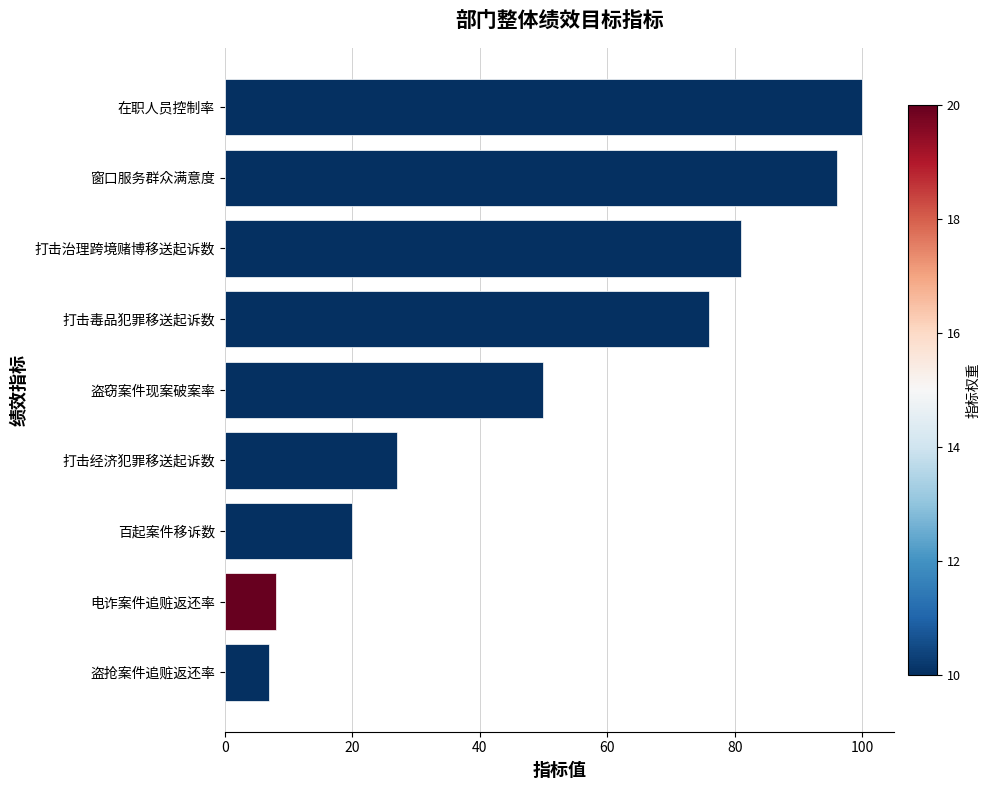

Which has a higher value, 打击毒品犯罪移送起诉数 or 电诈案件追赃返还率?

打击毒品犯罪移送起诉数